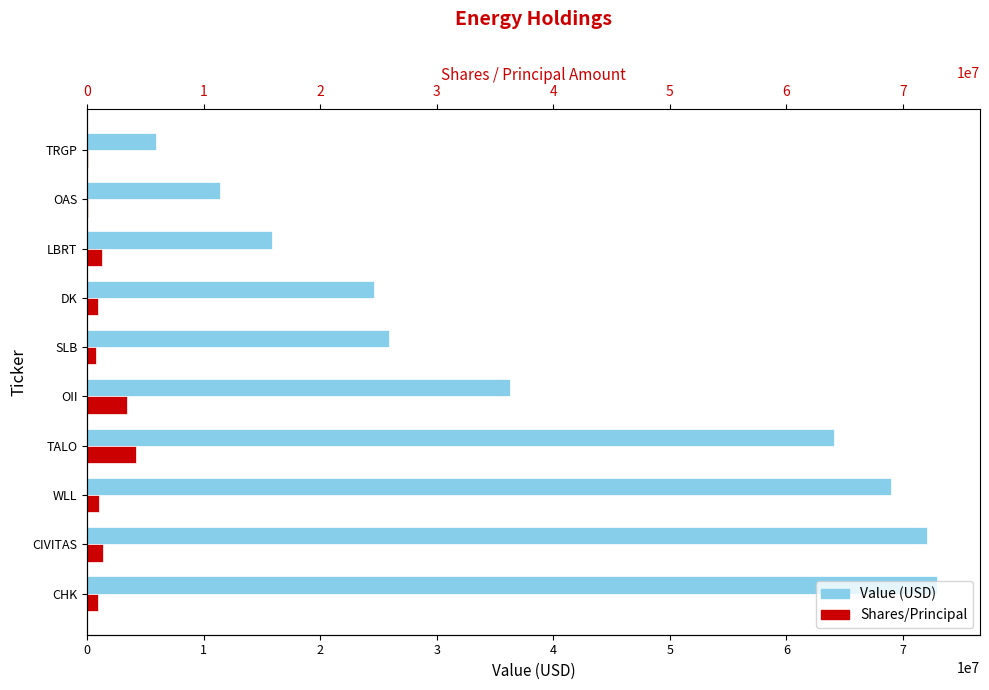

What is the value of the Value (USD) bar at the 10th from the left?

5914000